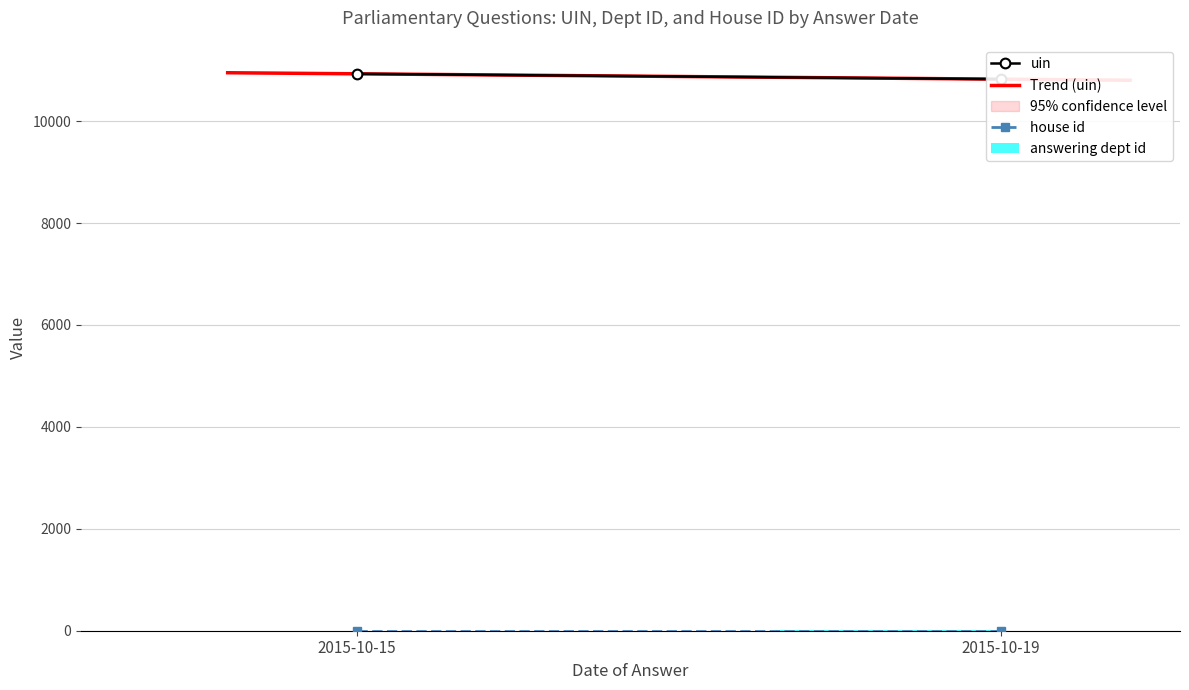

How many bars are there in each group?

3